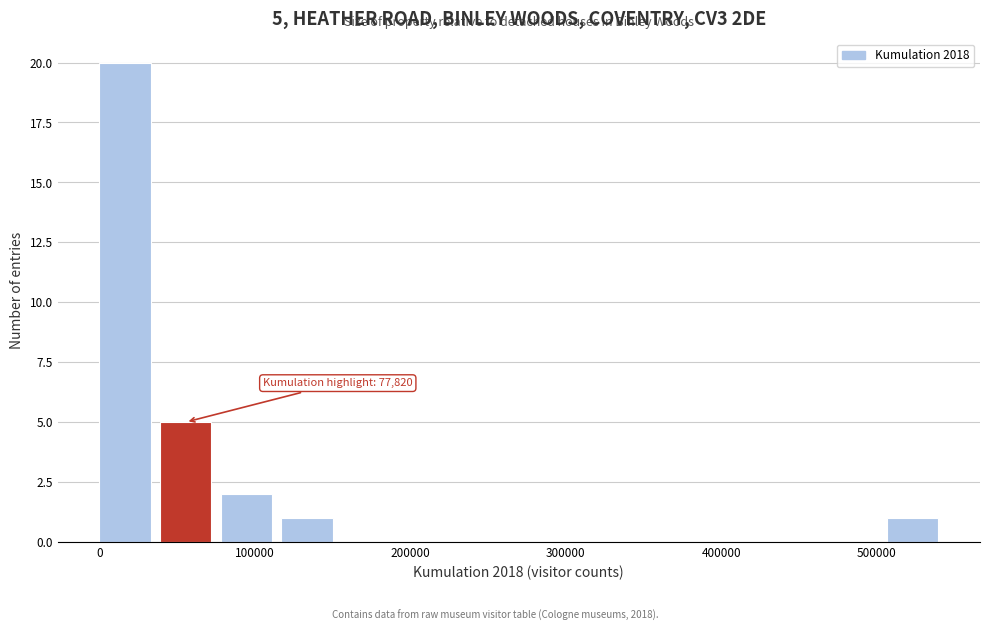

Around what value on the x-axis is the tallest bar? Give the approximate position of its centre, as read against the axis.

20000